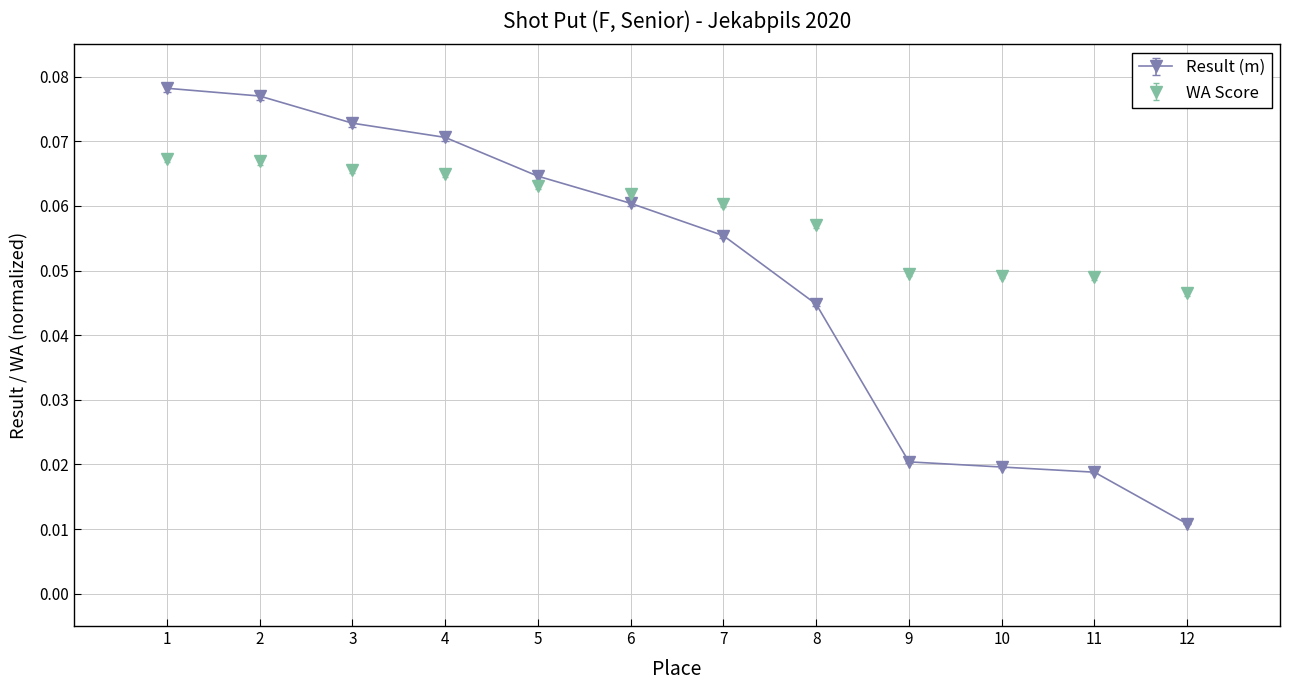

Which label corresponds to the largest value in the chart?

1